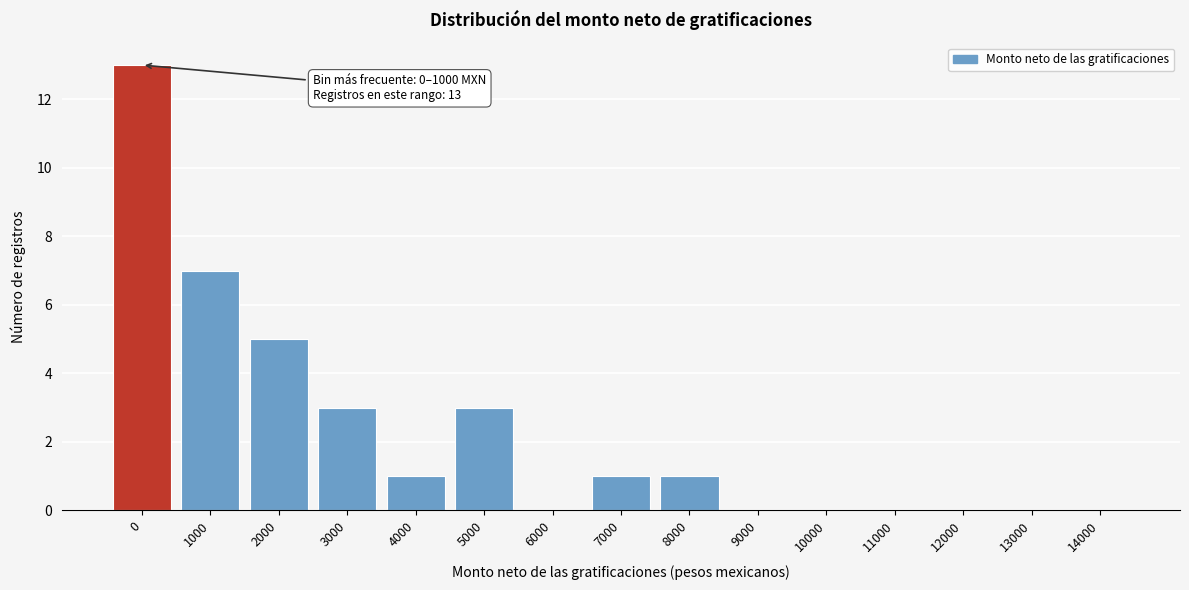

Reading left to right, what are all the values shown in this chart?

0=13	1000=7	2000=5	3000=3	4000=1	5000=3	6000=0	7000=1	8000=1	9000=0	10000=0	11000=0	12000=0	13000=0	14000=0